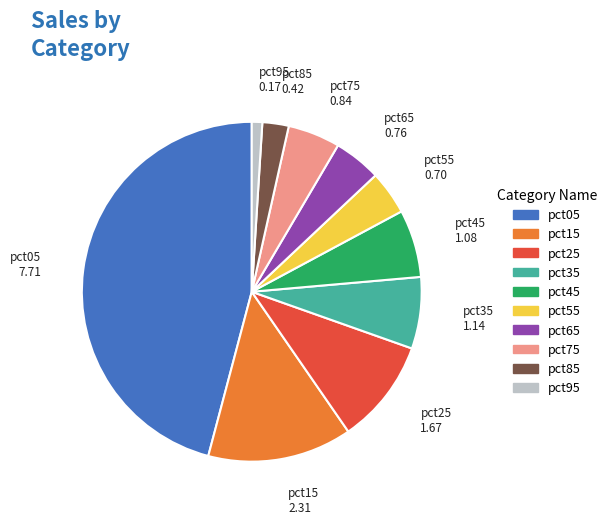

Does any single category account for the majority?

No